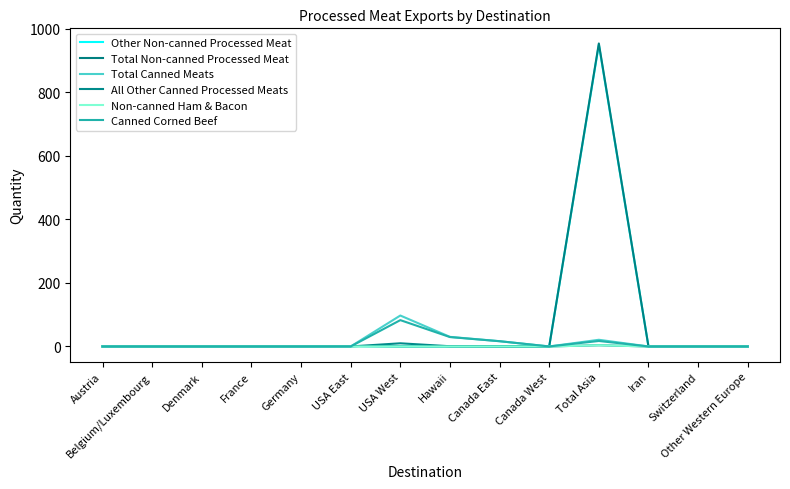

True or false: All Other Canned Processed Meats and Non-canned Ham & Bacon intersect in this chart.

False